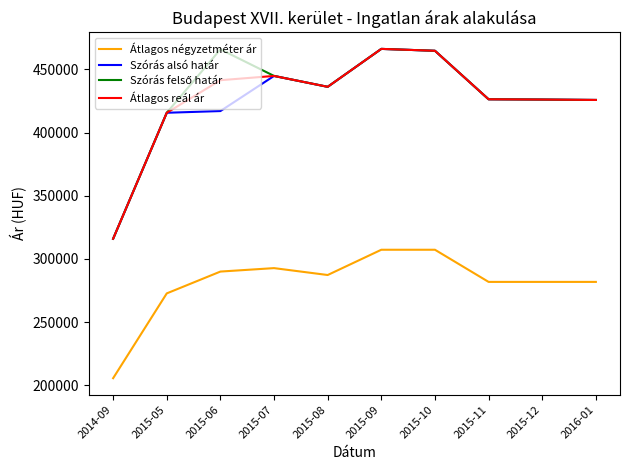

True or false: Átlagos reál ár and Átlagos négyzetméter ár cross at least once.

False